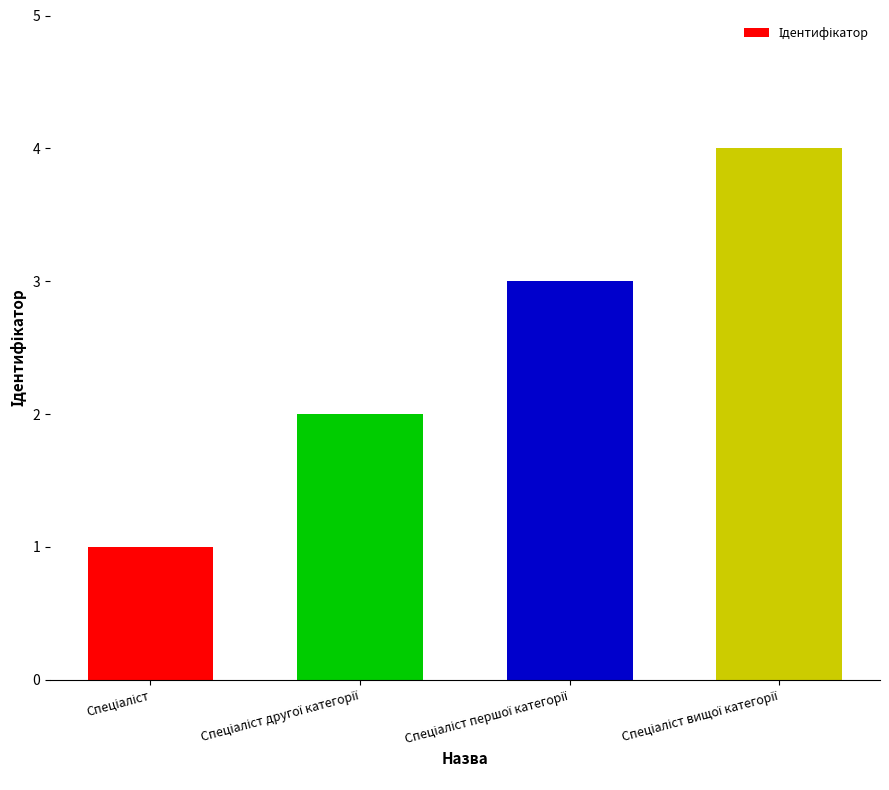

What is the maximum value shown in the chart?

4